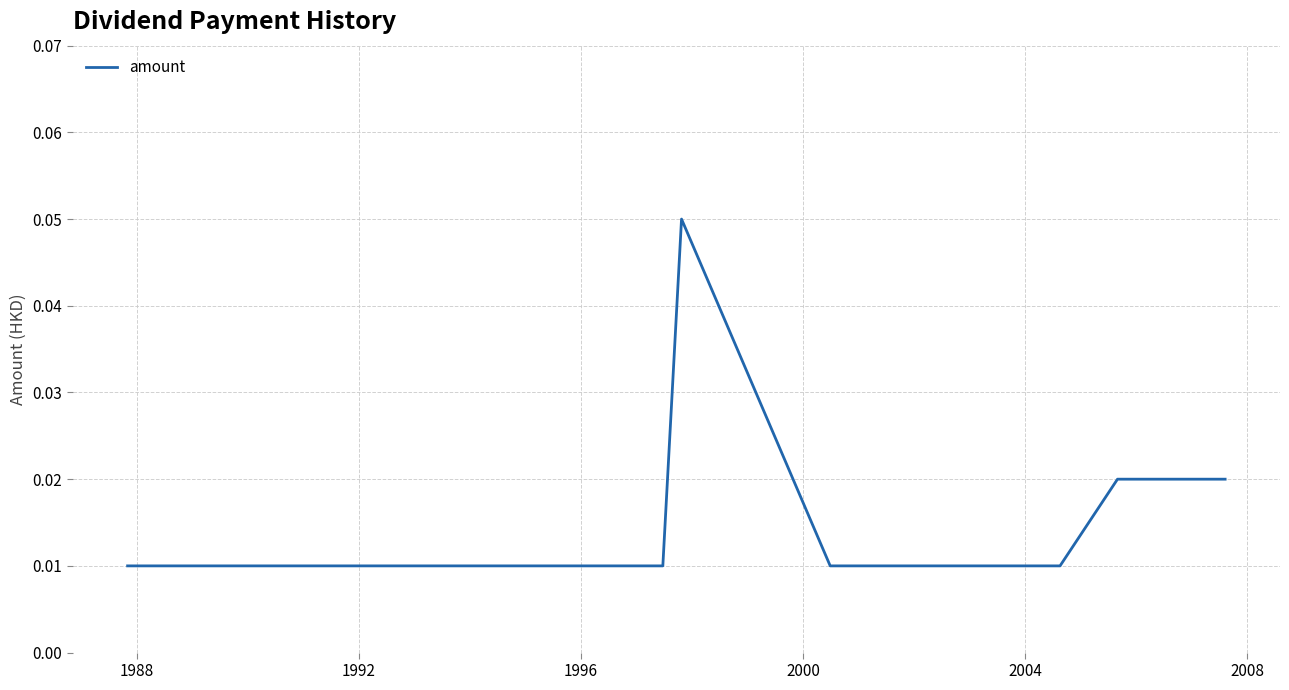

Does the chart have visible grid lines?

Yes